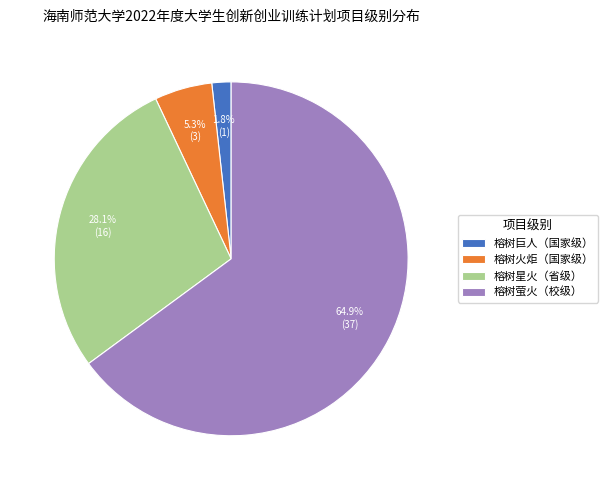

What is the majority slice?

榕树萤火（校级）